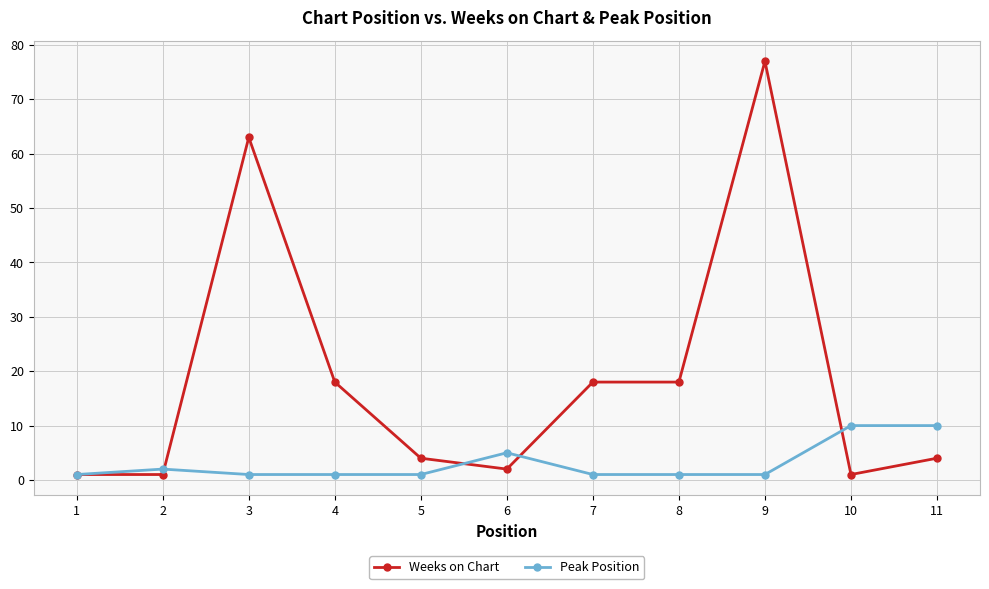

Which series has the largest range (max minus min)?

Weeks on Chart